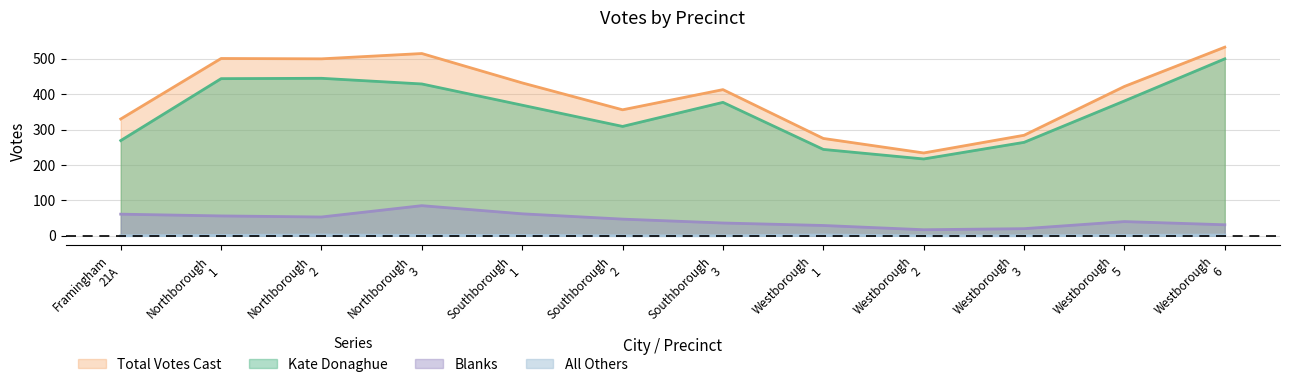

Rank the series by their maximum value, from highest to lowest.

Total Votes Cast, Kate Donaghue, Blanks, All Others